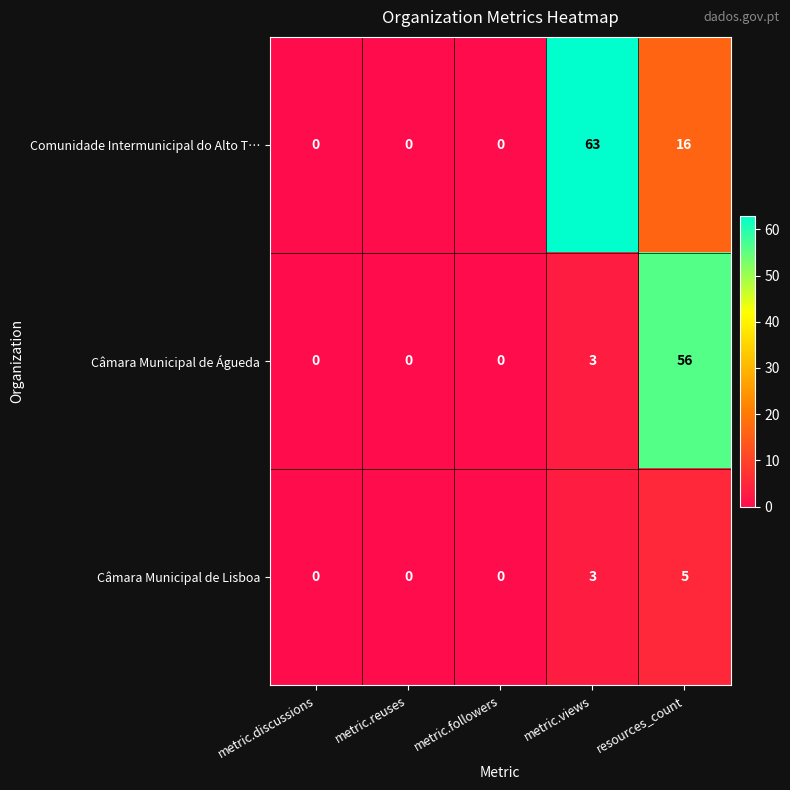

True or false: Comunidade Intermunicipal do Alto T… has a value of -40 at metric.followers.

False